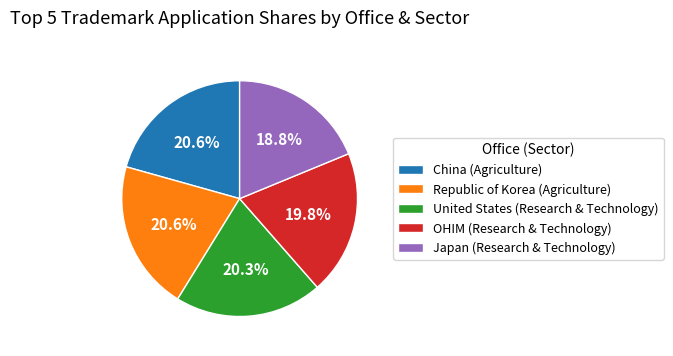

To the nearest percent, what percentage of the pie is Republic of Korea (Agriculture)?

21%